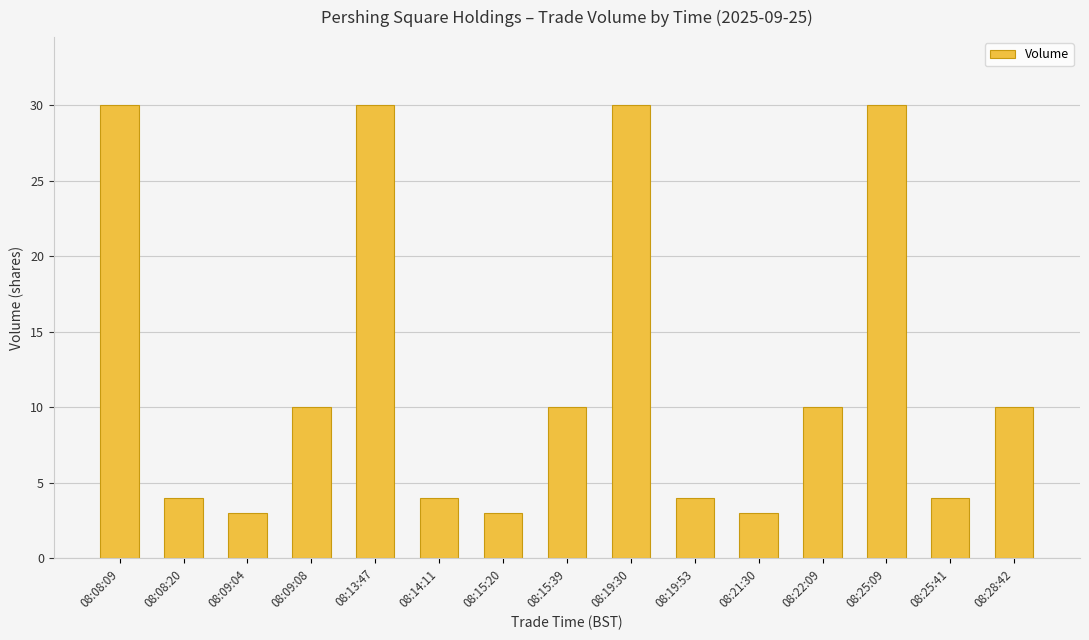

What is the difference between the maximum and minimum values?

27